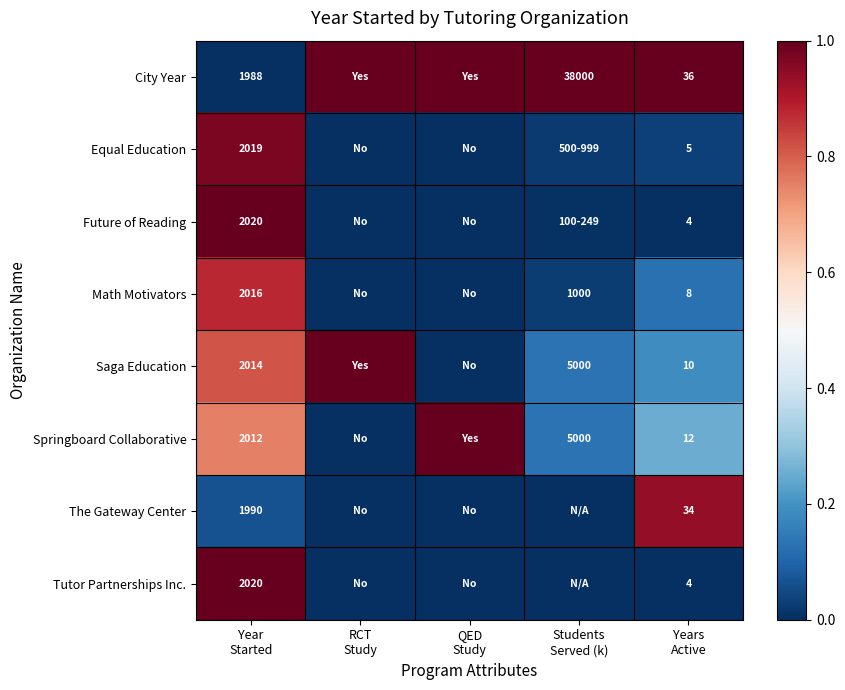

True or false: Equal Education has a value of 0.0 at RCT Study.

True